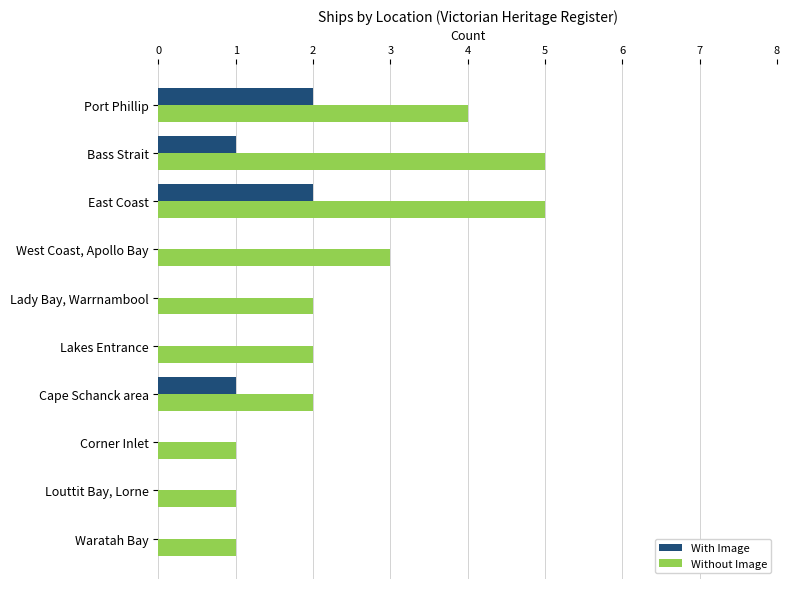

Which series has the largest total across all categories?

Without Image